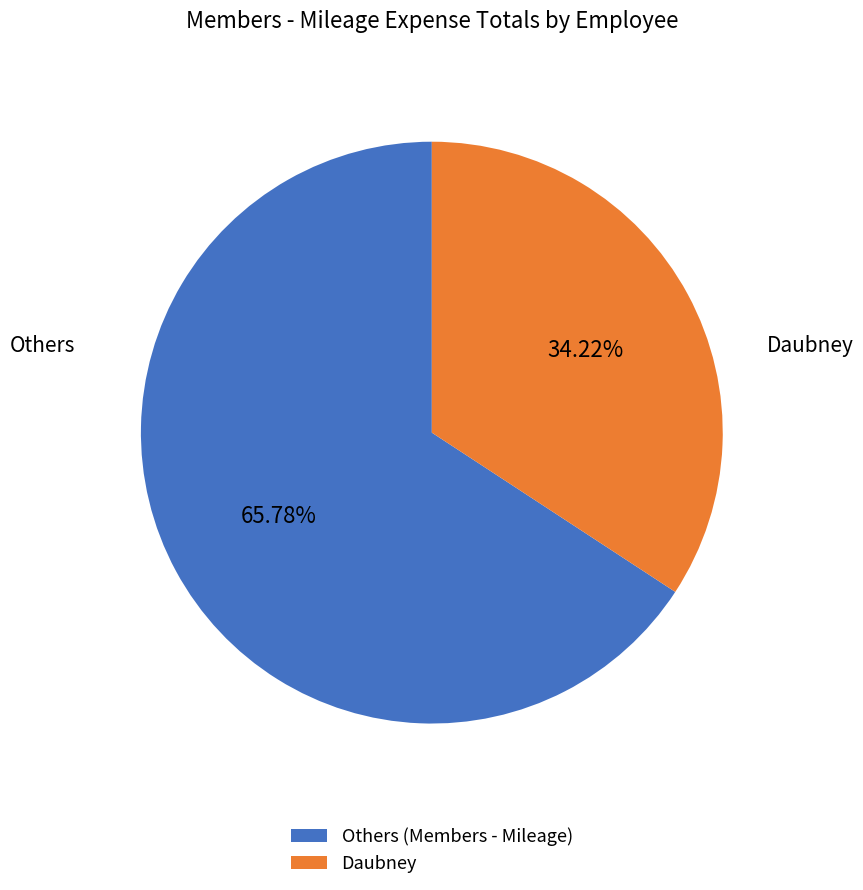

Do Daubney and Others (Members - Mileage) together represent more than half of the pie?

Yes